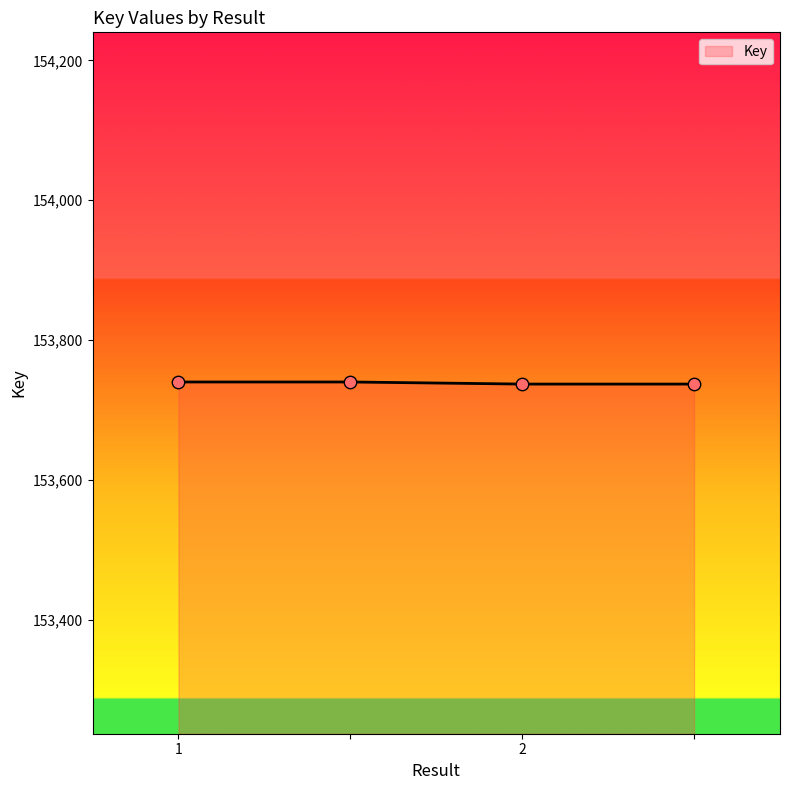

What is the sum of all values?

614954